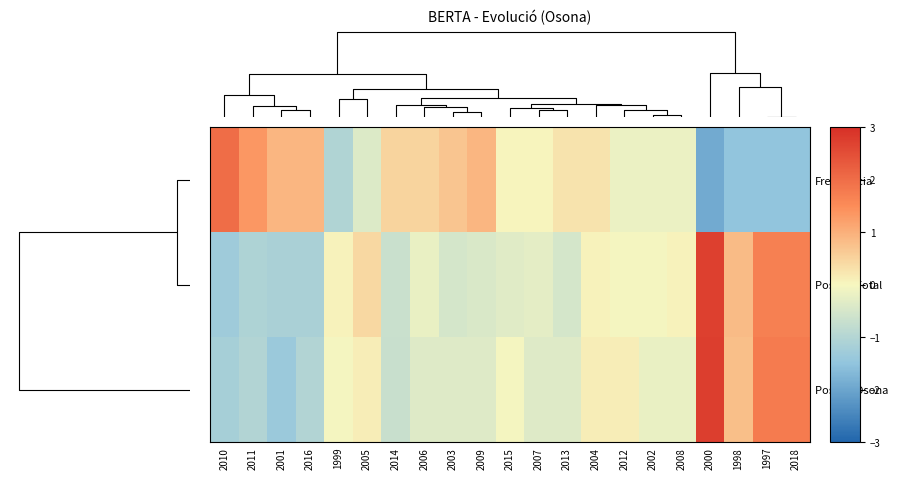

Reading left to right, transcribe all the data shown in this chart.

Freqüència: 2010=2.0	2011=1.3	2001=0.9	2016=0.9	1999=-1.0	2005=-0.4	2014=0.5	2006=0.5	2003=0.7	2009=0.9	2015=0.0	2007=0.0	2013=0.3	2004=0.3	2012=-0.2	2002=-0.2	2008=-0.2	2000=-1.9	1998=-1.5	1997=-1.5	2018=-1.5
Posició Total: 2010=-1.3	2011=-1.1	2001=-1.1	2016=-1.1	1999=0.0	2005=0.4	2014=-0.7	2006=-0.2	2003=-0.5	2009=-0.4	2015=-0.3	2007=-0.3	2013=-0.5	2004=0.0	2012=-0.0	2002=-0.0	2008=0.0	2000=2.7	1998=0.8	1997=1.7	2018=1.7
Posició Osona: 2010=-1.2	2011=-1.0	2001=-1.3	2016=-1.0	1999=-0.0	2005=0.1	2014=-0.7	2006=-0.4	2003=-0.4	2009=-0.4	2015=-0.0	2007=-0.4	2013=-0.4	2004=0.1	2012=0.1	2002=-0.2	2008=-0.2	2000=2.8	1998=0.8	1997=1.8	2018=1.8